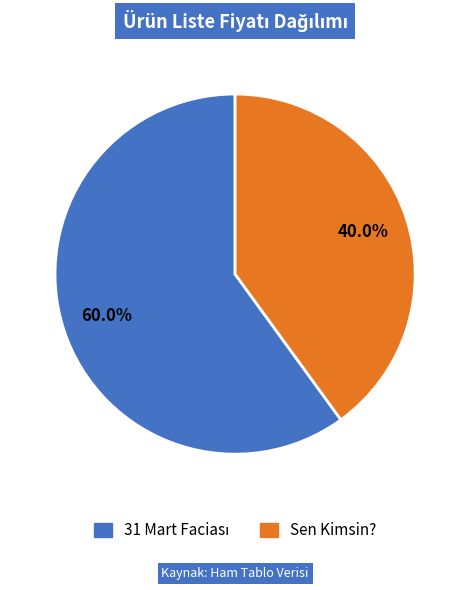

How many segments does this pie chart have?

2